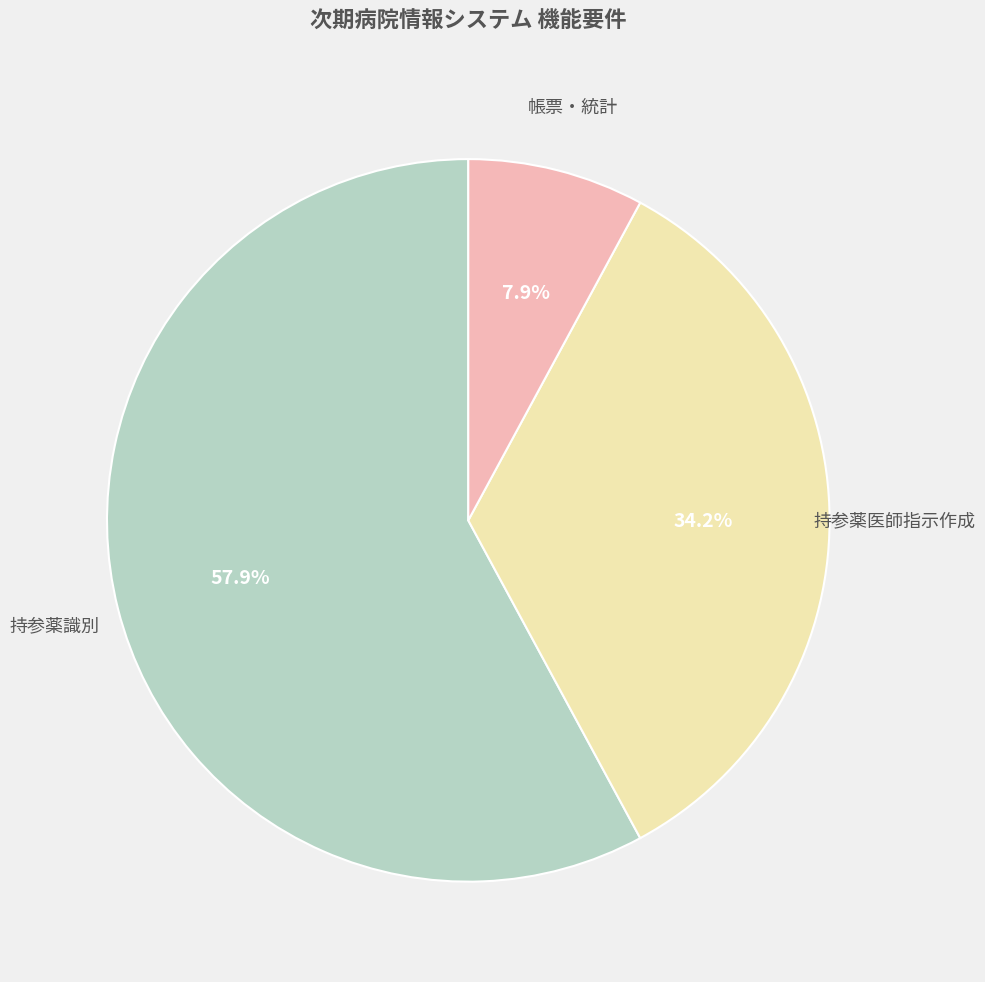

How many segments does this pie chart have?

3